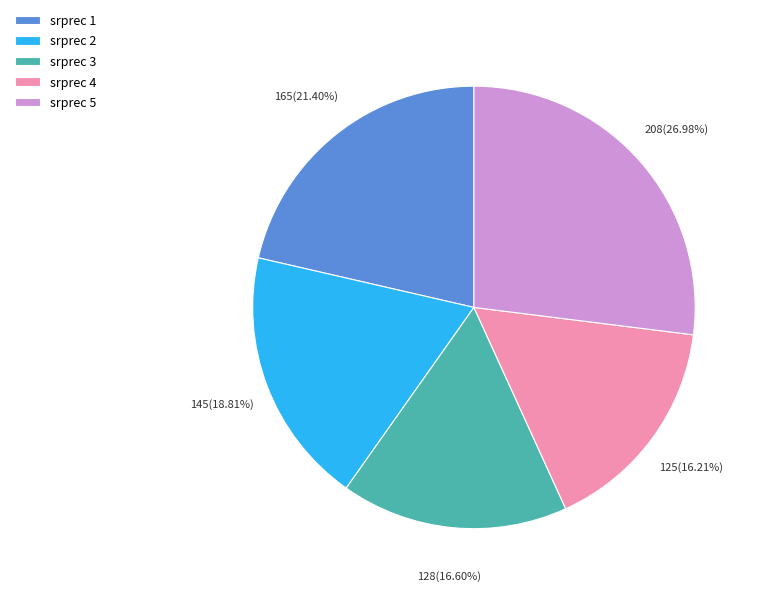

Between srprec 2 and srprec 4, which is larger?

srprec 2